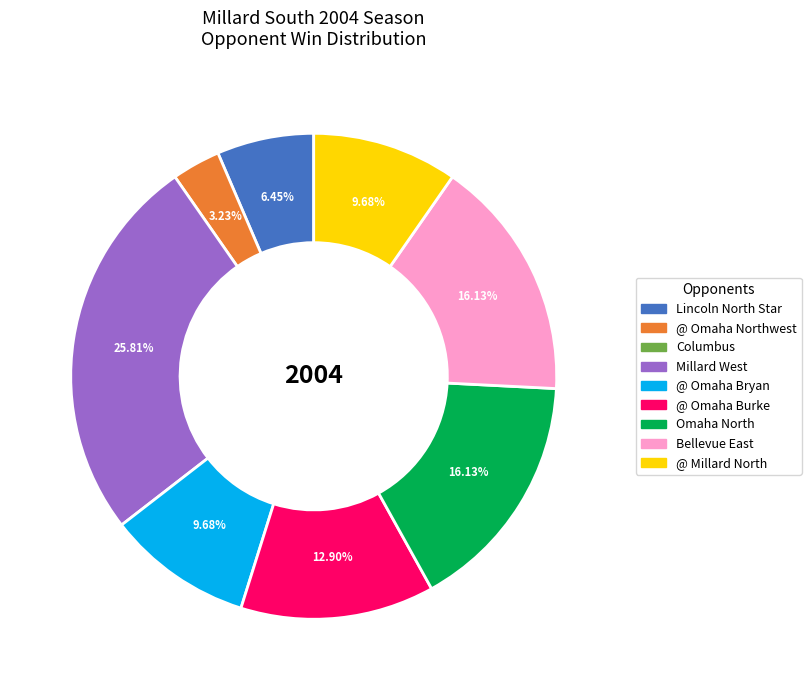

Is there any slice that represents more than half of the pie?

No